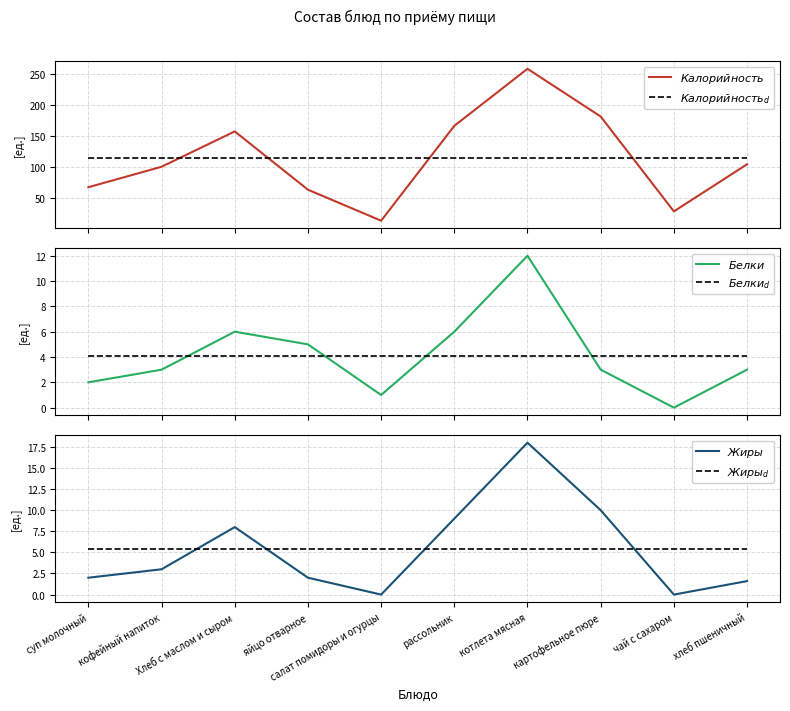

List the series in order of their peak value, lowest first.

$Белки_{d}$, $Жиры_{d}$, $Белки$, $Жиры$, $Калорийность_{d}$, $Калорийность$